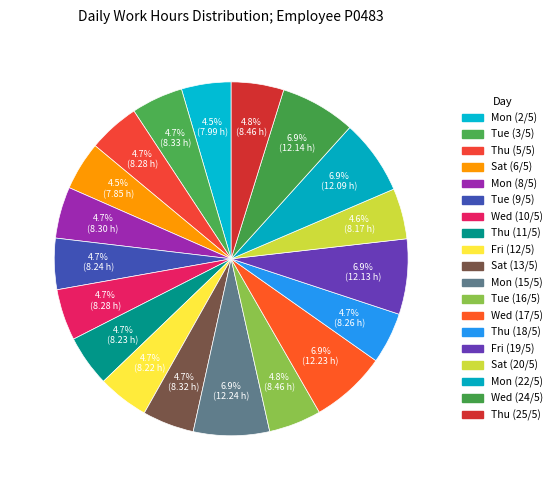

Count the number of slices in the pie.

19